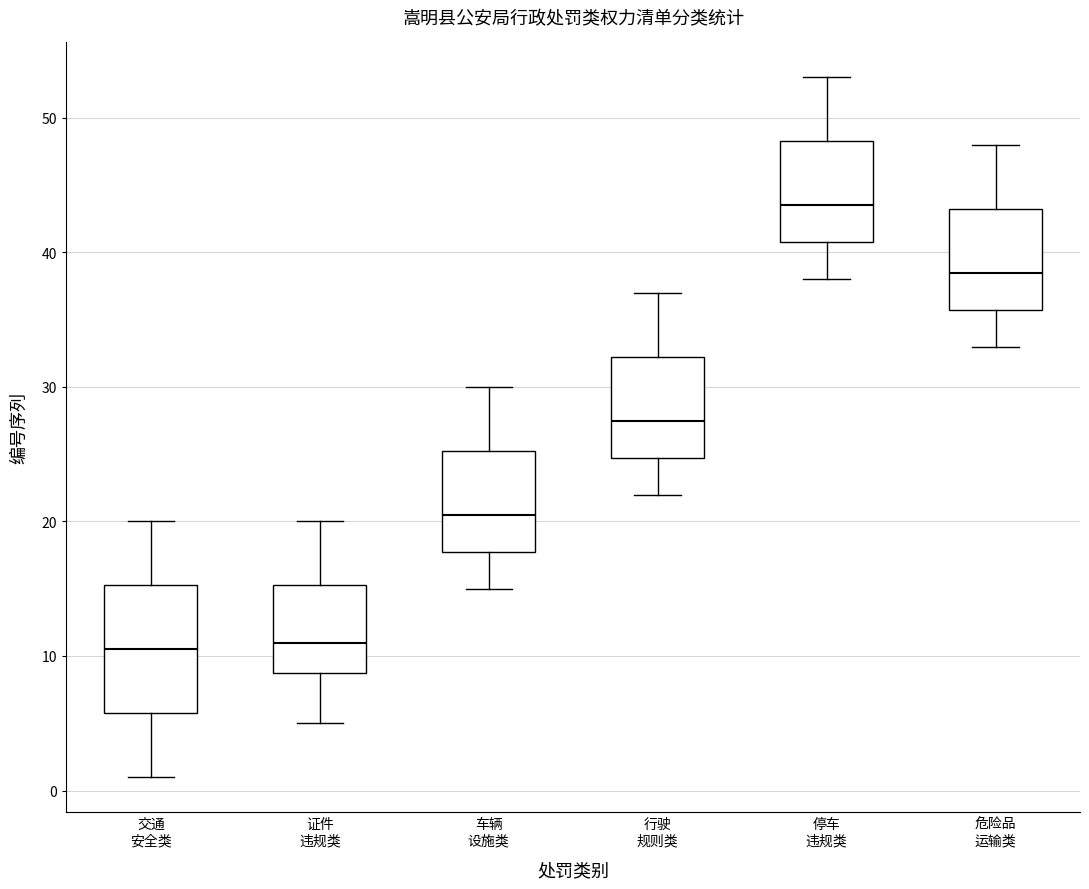

Reading left to right, read every box against the y-axis: the position of its median line, the range the box covers, and the ends of its whiskers. The values are not printed on the chart, so give them approximately, as read against the axis.

交通 安全类: median 11, box 6 to 15, whiskers 1 to 20
证件 违规类: median 11, box 9 to 15, whiskers 5 to 20
车辆 设施类: median 21, box 18 to 25, whiskers 15 to 30
行驶 规则类: median 28, box 25 to 32, whiskers 22 to 37
停车 违规类: median 44, box 41 to 48, whiskers 38 to 53
危险品 运输类: median 39, box 36 to 43, whiskers 33 to 48